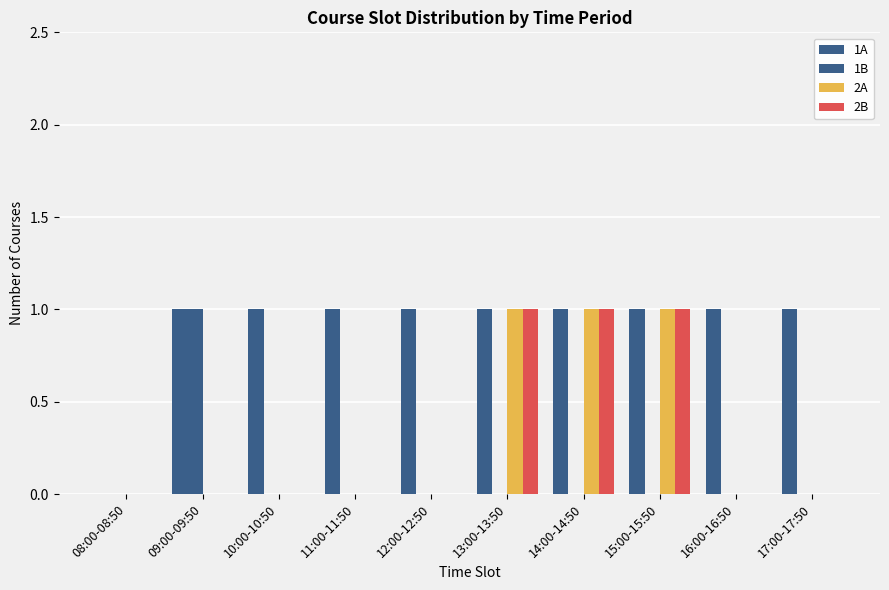

At 12:00-12:50, list the series in order from largest to smallest.

1A, 1B, 2A, 2B